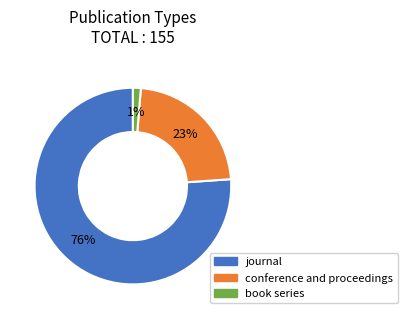

Is it true that conference and proceedings is 34% of the pie?

False